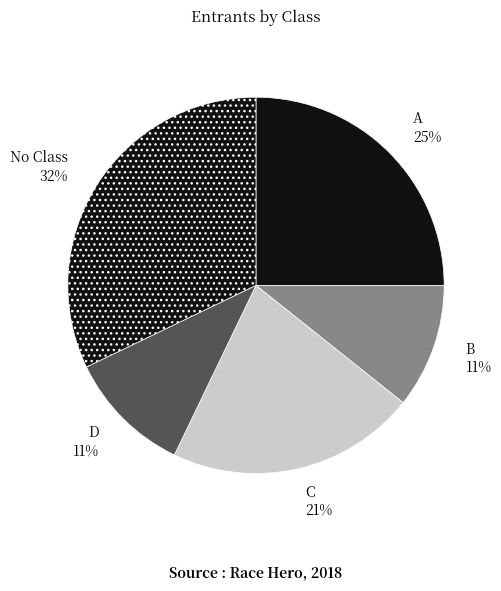

To the nearest percent, what is the difference between the largest and smallest slice percentages?

21%